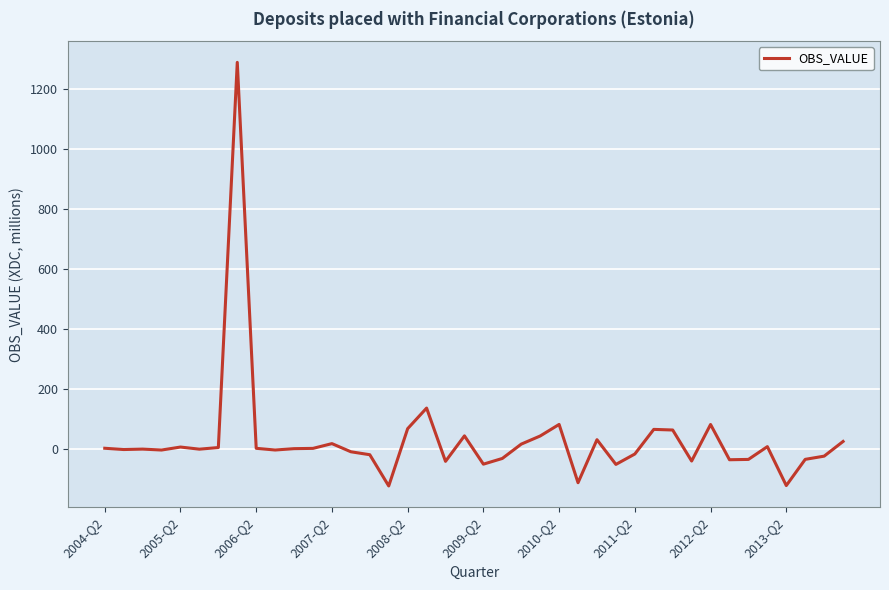

What is the minimum value shown in the chart?

-122.8